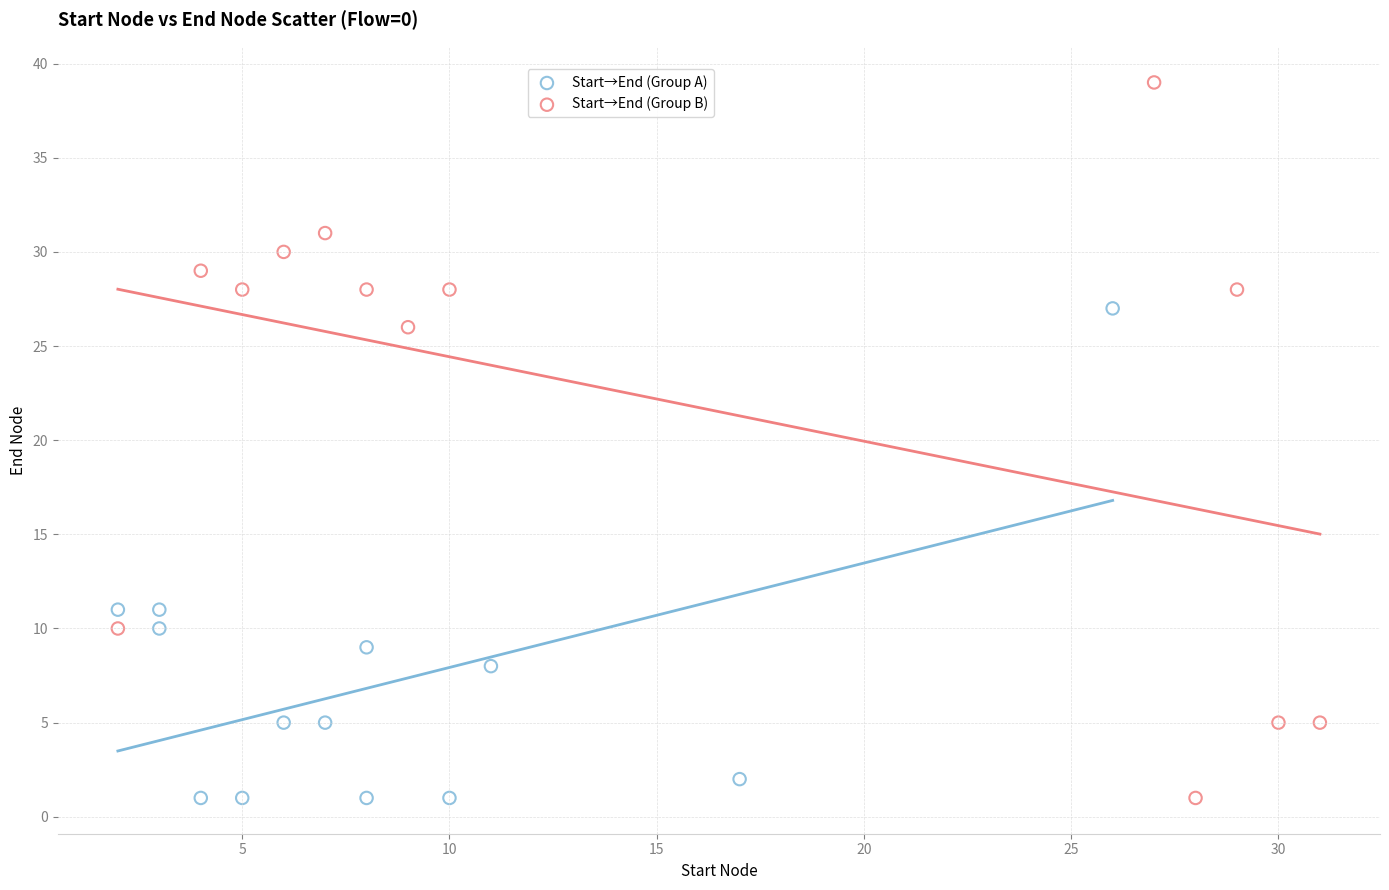

Which series has the widest spread of Y values?

Start→End (Group B)